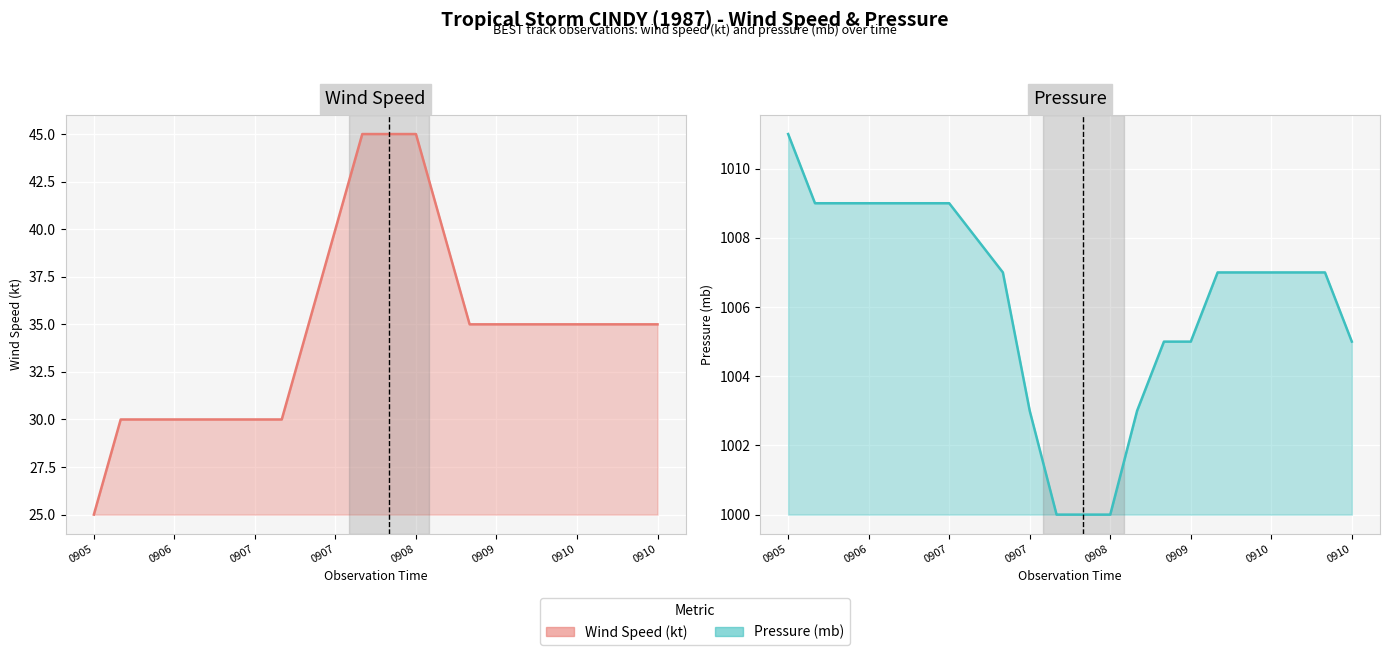

At 16, list the series in order from largest to smallest.

Pressure line, Wind Speed line